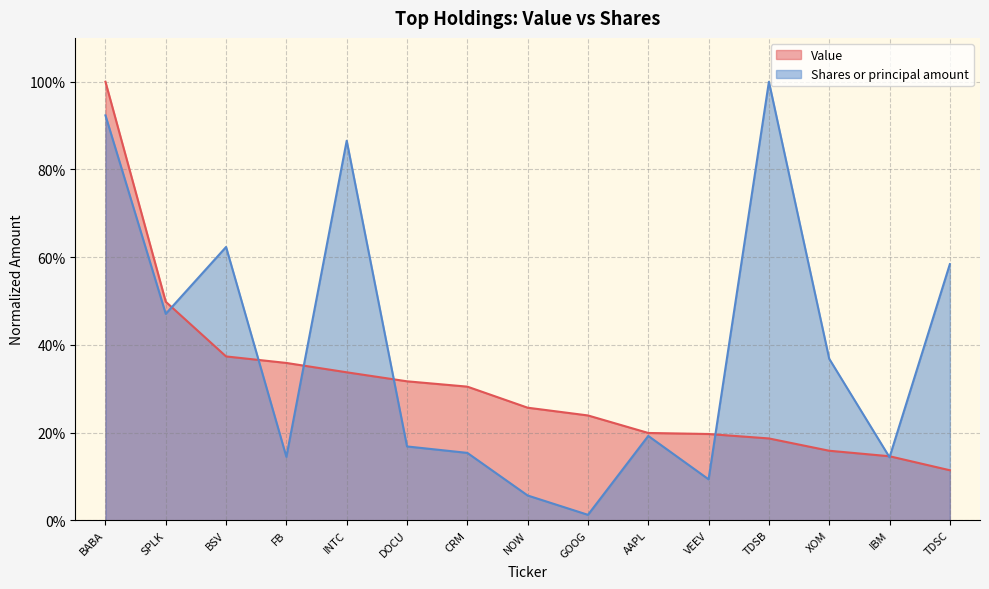

Between which two adjacent categories do Value and Shares or principal amount first intersect?

SPLK and BSV